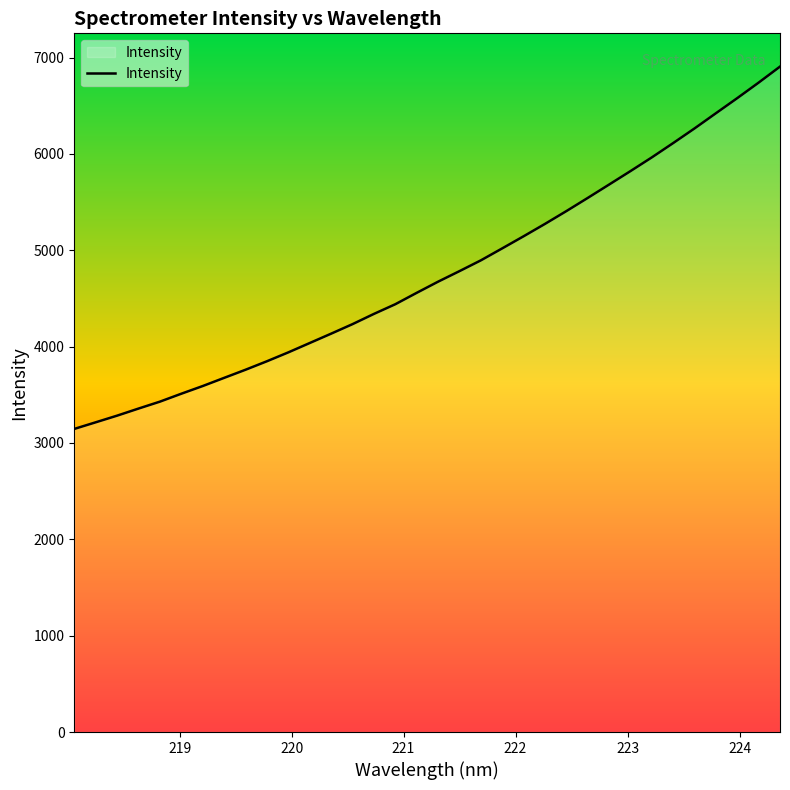

How many lines are shown in the chart?

1